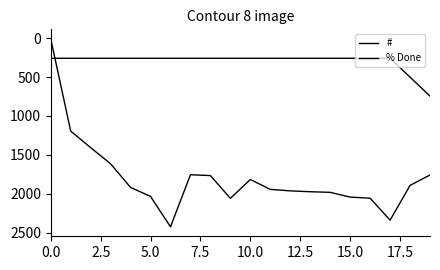

Count the number of data series in this chart.

2